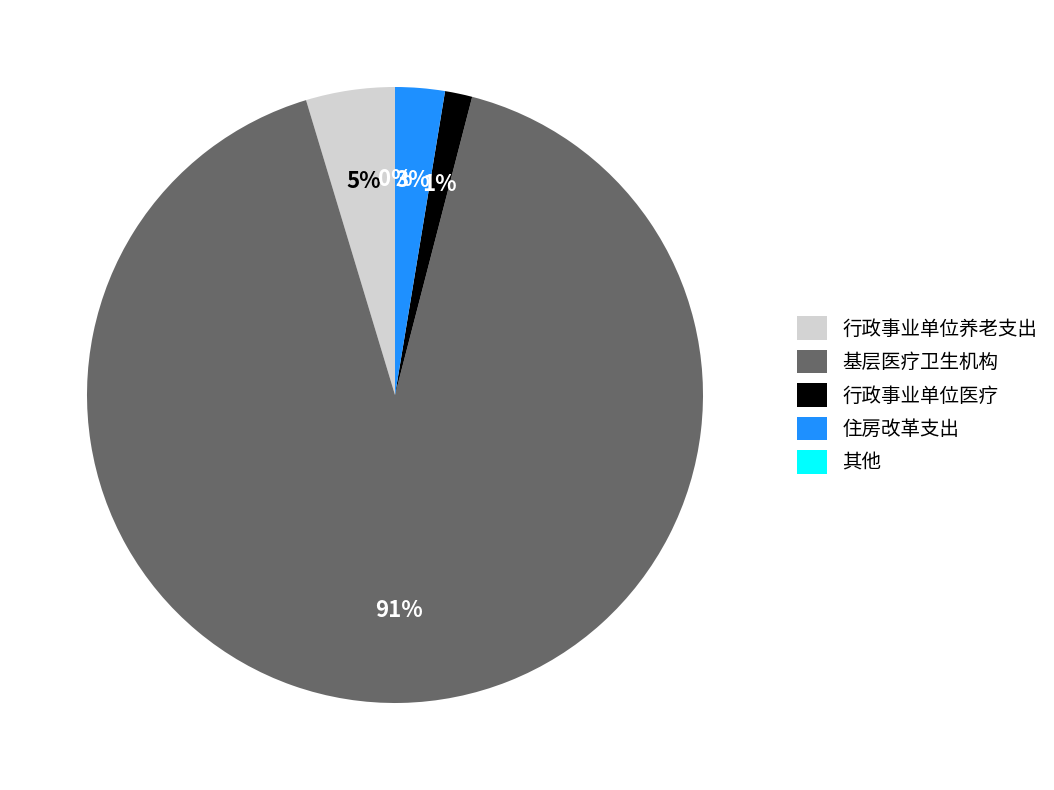

Is it true that 卫生健康支出 is 99% of the pie?

False